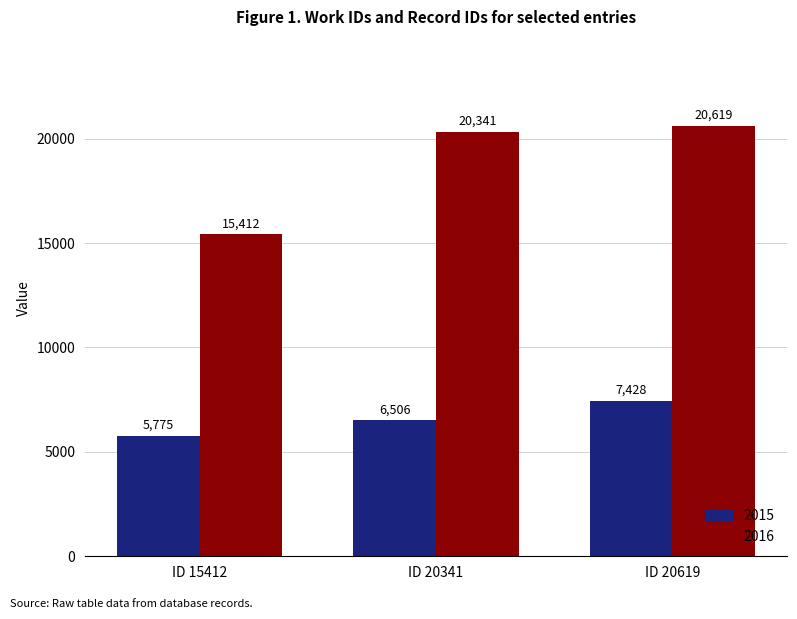

What is the value of the 2015 bar at the 1st from the left?

5775